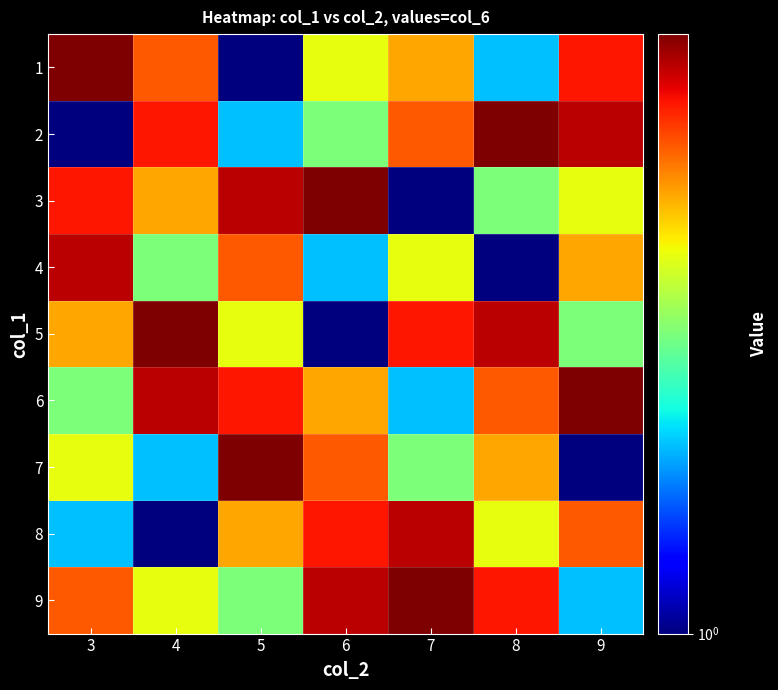

How many data points does each series have?

7